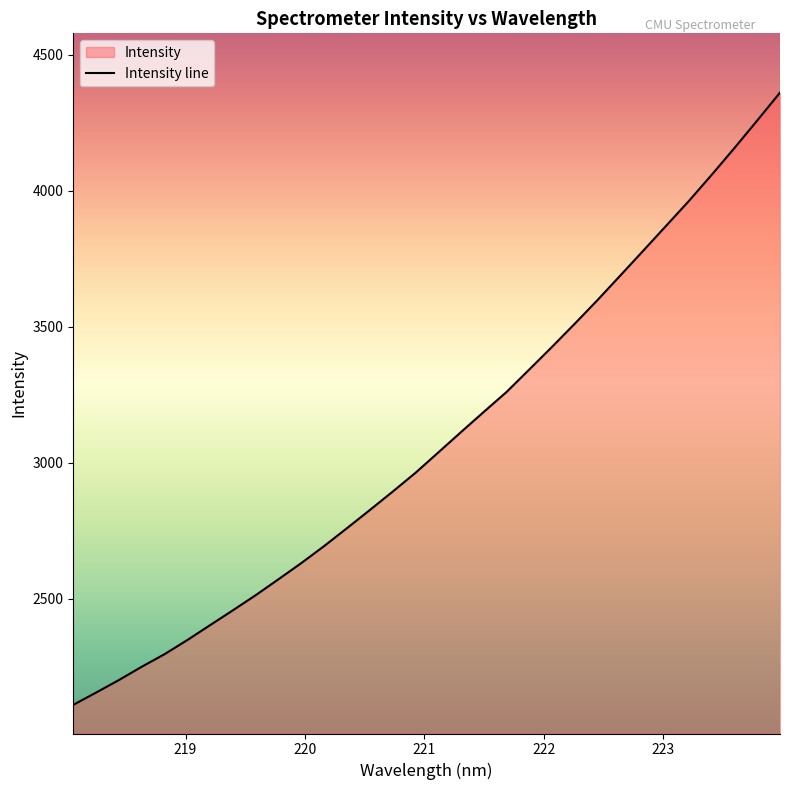

What is the smallest value displayed?

2109.5